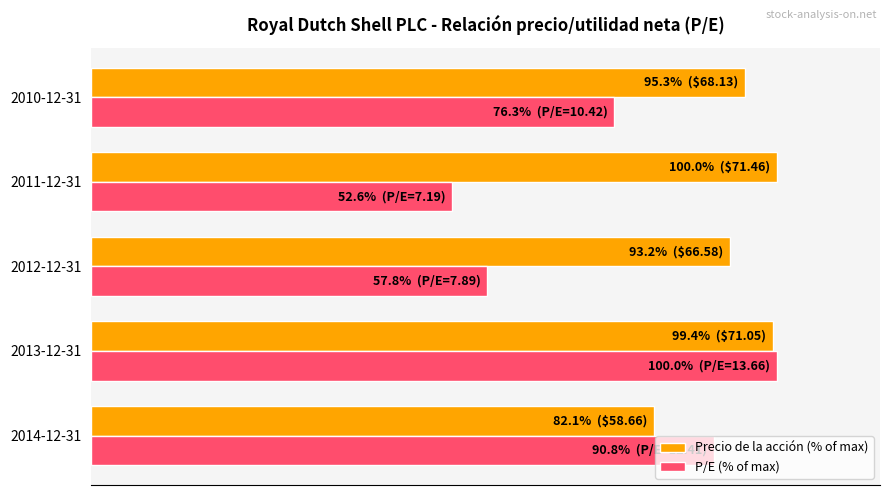

What are all the series names shown in the legend?

Precio de la acción (% of max), P/E (% of max)